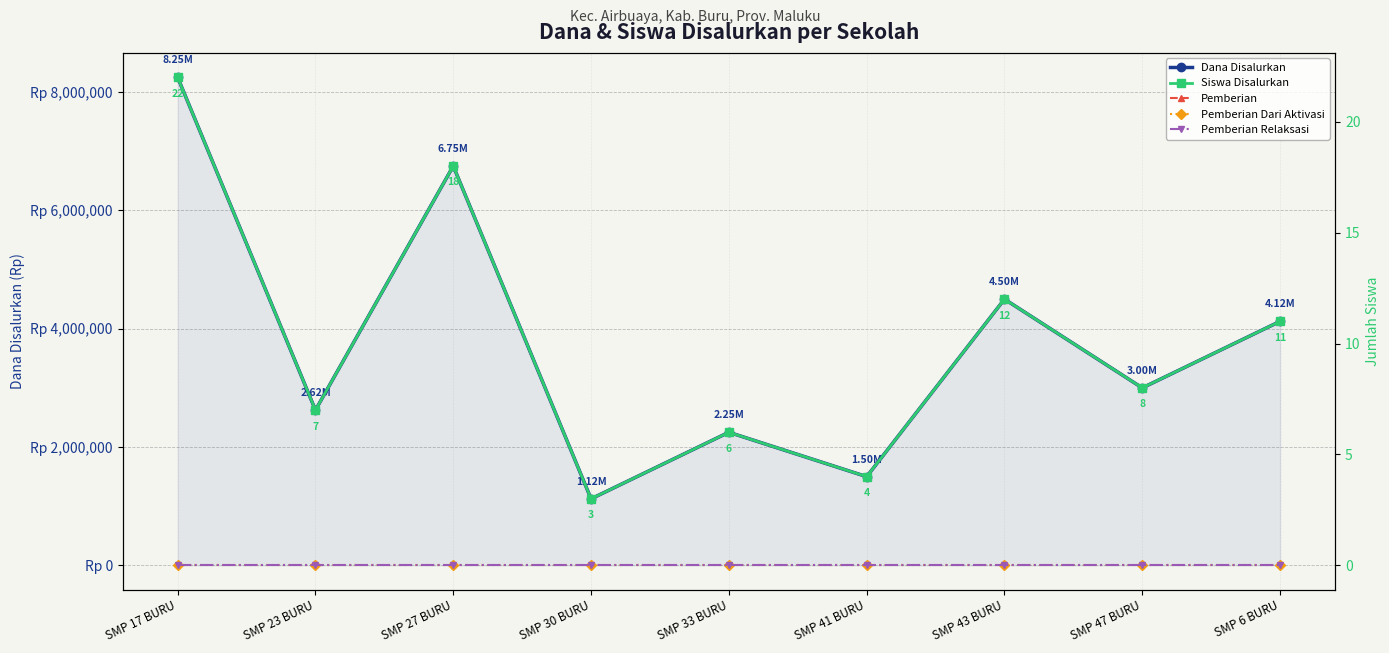

Reading right to left, transcribe all the data shown in this chart.

Dana Disalurkan: SMP 6 BURU=4125000	SMP 47 BURU=3000000	SMP 43 BURU=4500000	SMP 41 BURU=1500000	SMP 33 BURU=2250000	SMP 30 BURU=1125000	SMP 27 BURU=6750000	SMP 23 BURU=2625000	SMP 17 BURU=8250000
Siswa Disalurkan: SMP 6 BURU=11	SMP 47 BURU=8	SMP 43 BURU=12	SMP 41 BURU=4	SMP 33 BURU=6	SMP 30 BURU=3	SMP 27 BURU=18	SMP 23 BURU=7	SMP 17 BURU=22
Pemberian: SMP 6 BURU=11	SMP 47 BURU=8	SMP 43 BURU=12	SMP 41 BURU=4	SMP 33 BURU=6	SMP 30 BURU=3	SMP 27 BURU=18	SMP 23 BURU=7	SMP 17 BURU=22
Pemberian Dari Aktivasi: SMP 6 BURU=0	SMP 47 BURU=0	SMP 43 BURU=0	SMP 41 BURU=0	SMP 33 BURU=0	SMP 30 BURU=0	SMP 27 BURU=0	SMP 23 BURU=0	SMP 17 BURU=0
Pemberian Relaksasi: SMP 6 BURU=0	SMP 47 BURU=0	SMP 43 BURU=0	SMP 41 BURU=0	SMP 33 BURU=0	SMP 30 BURU=0	SMP 27 BURU=0	SMP 23 BURU=0	SMP 17 BURU=0